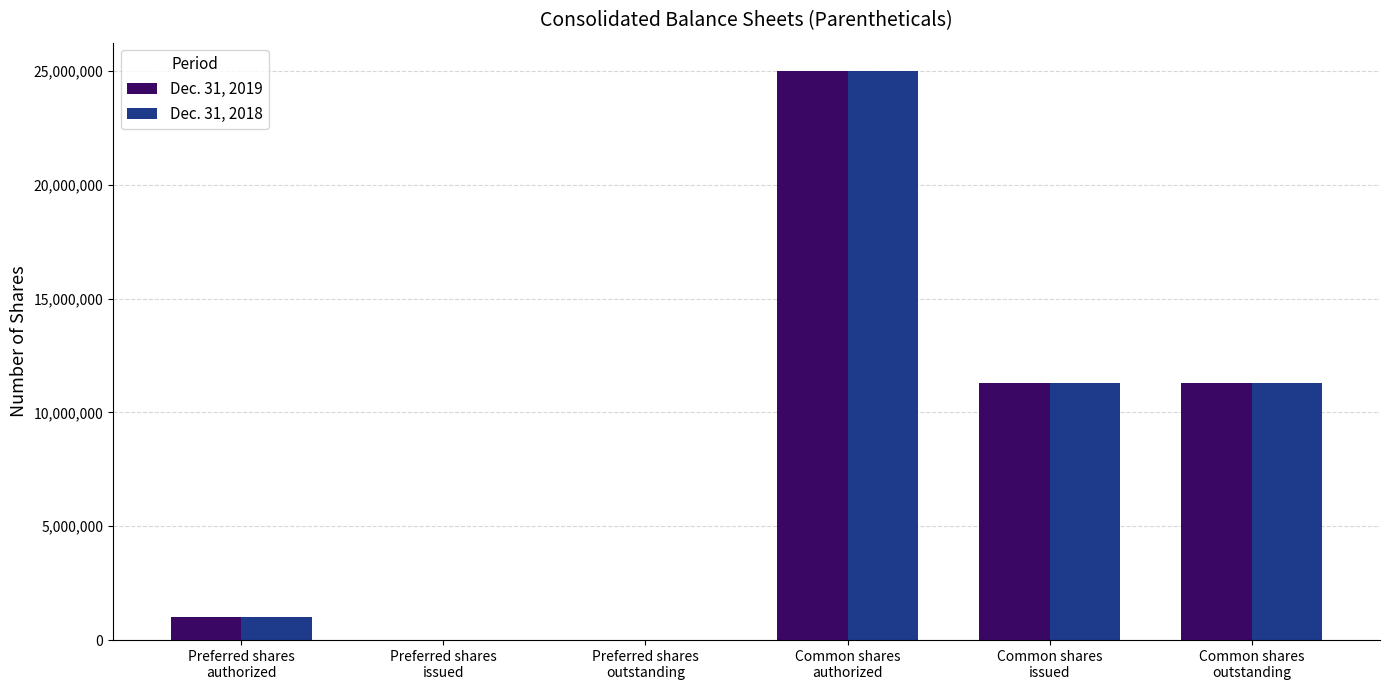

Reading left to right, transcribe all the data shown in this chart.

Dec. 31, 2019: Preferred shares
authorized=1000000	Preferred shares
issued=0	Preferred shares
outstanding=0	Common shares
authorized=25000000	Common shares
issued=11298239	Common shares
outstanding=11298239
Dec. 31, 2018: Preferred shares
authorized=1000000	Preferred shares
issued=0	Preferred shares
outstanding=0	Common shares
authorized=25000000	Common shares
issued=11298239	Common shares
outstanding=11298239